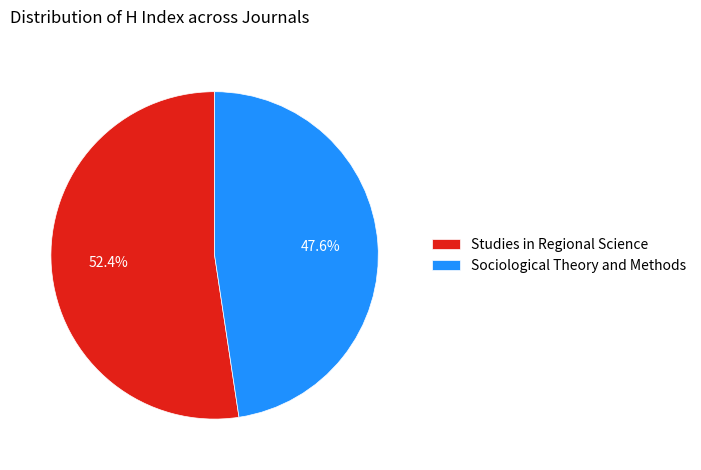

What percentage is the Sociological Theory and Methods slice, to the nearest percent?

48%